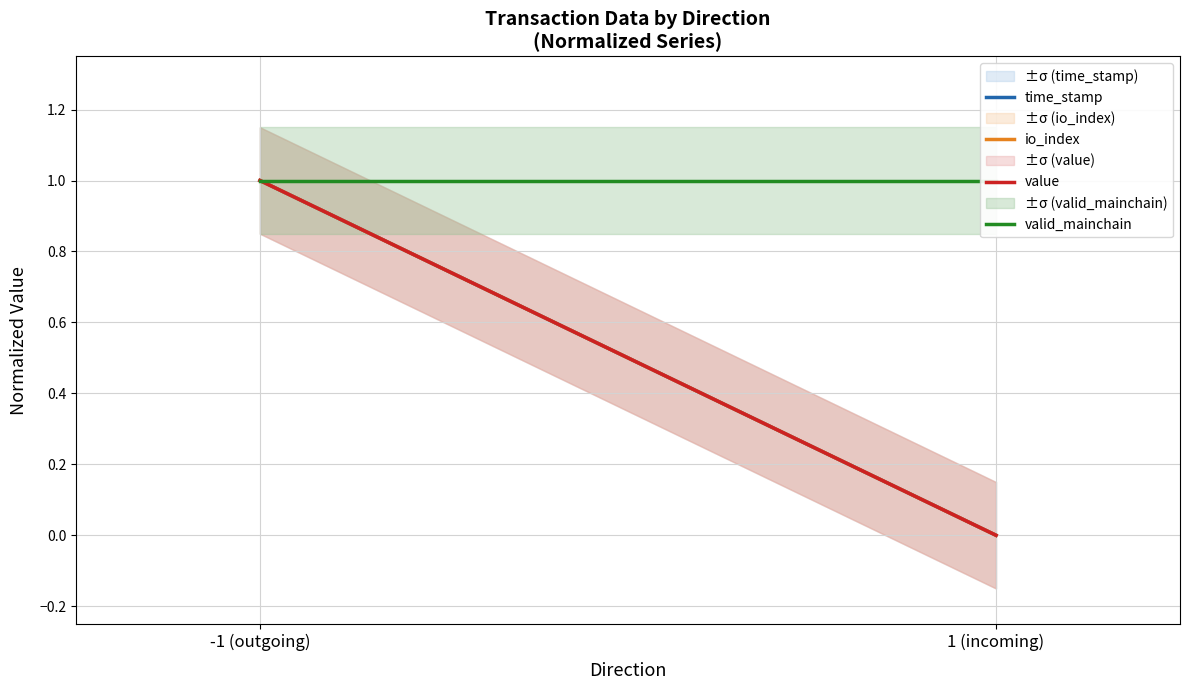

Does the chart have visible grid lines?

Yes